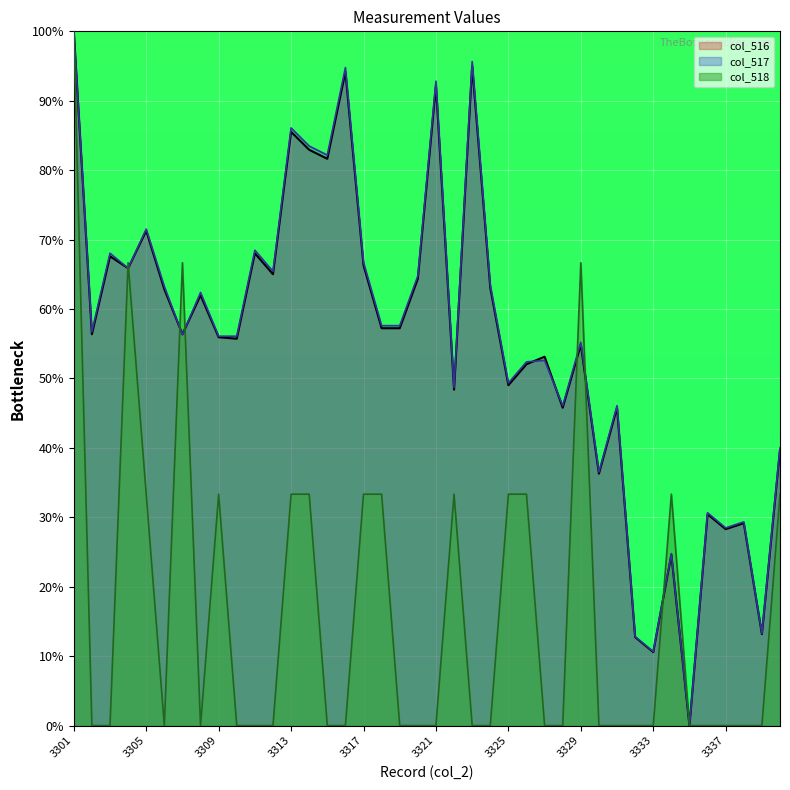

At which label does col_516 reach its peak?

3301